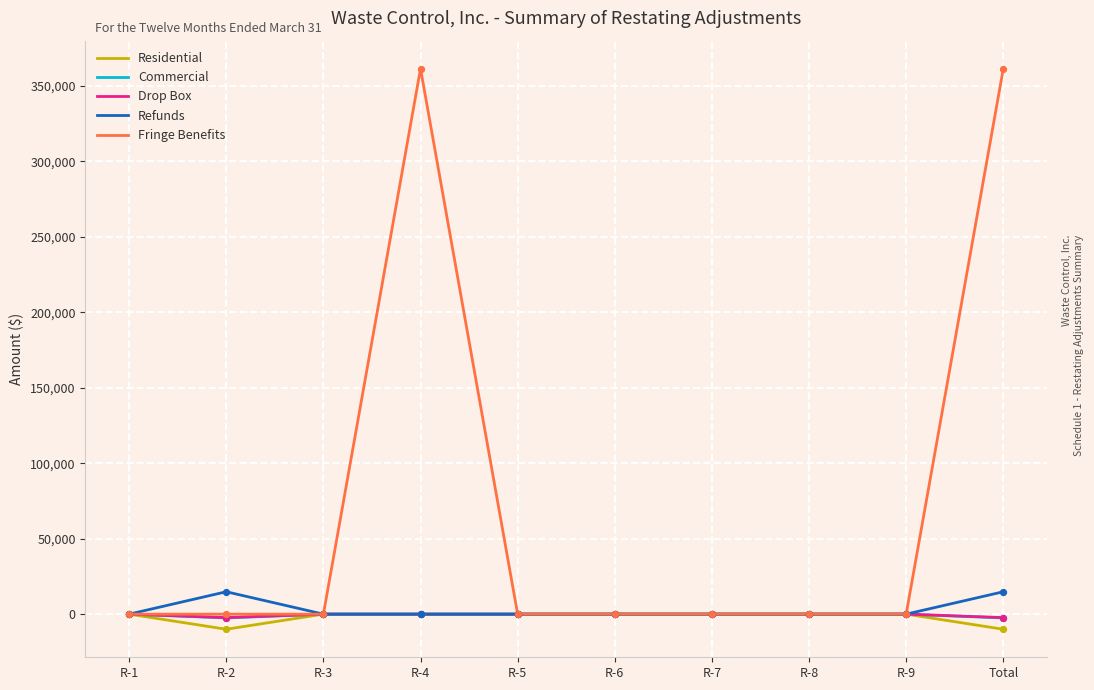

What is the total value across all series at Total?

361371.4